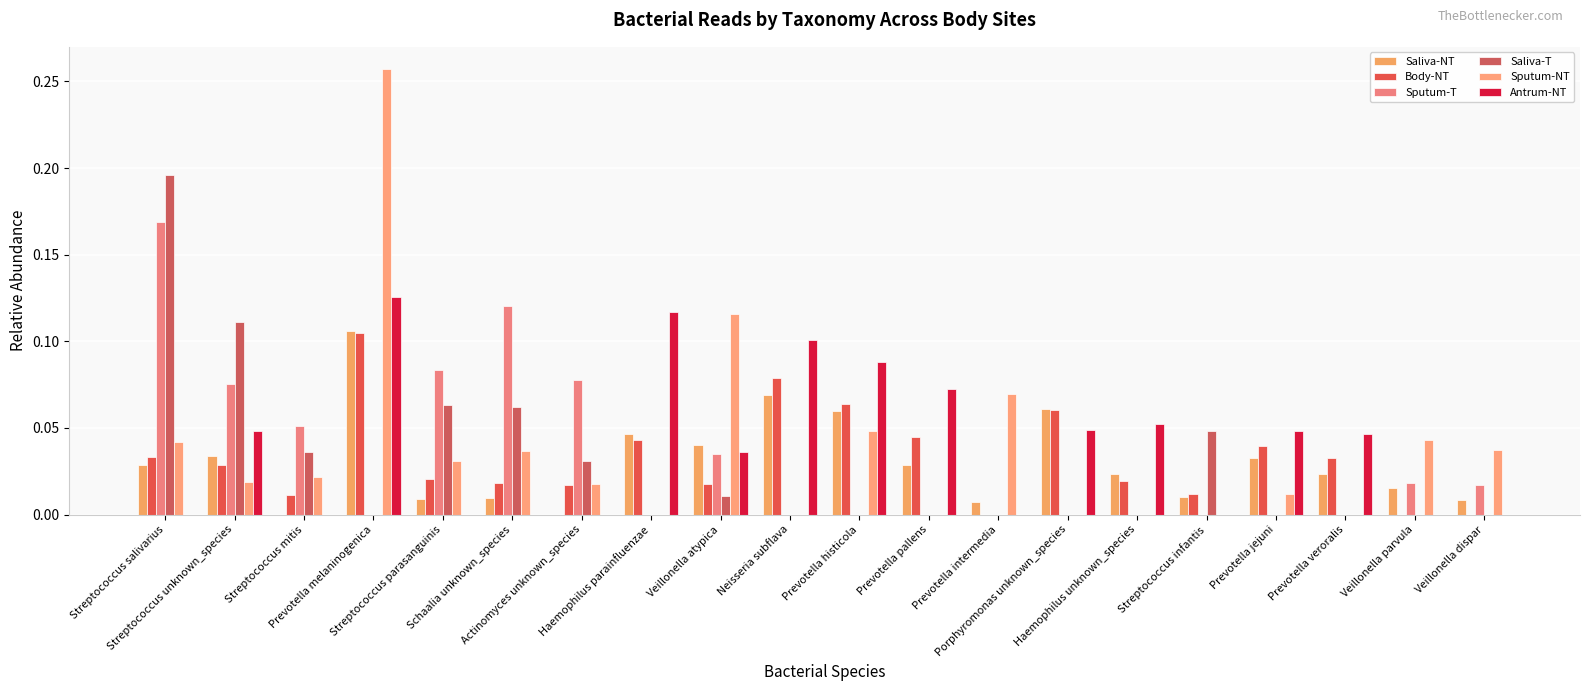

At which label does Saliva-T reach its peak?

Streptococcus salivarius